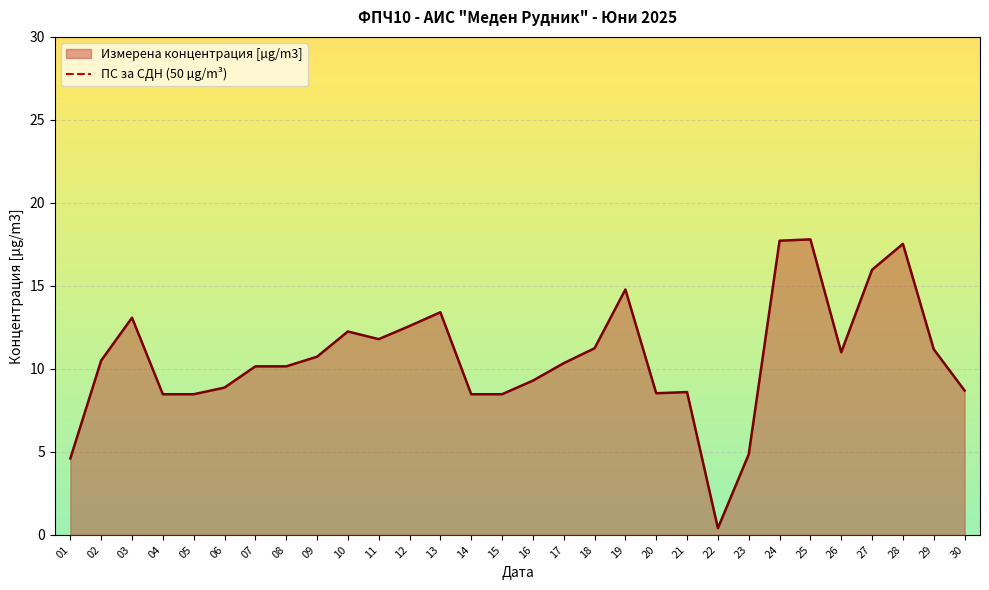

Does the chart display data point markers on the line(s)?

No